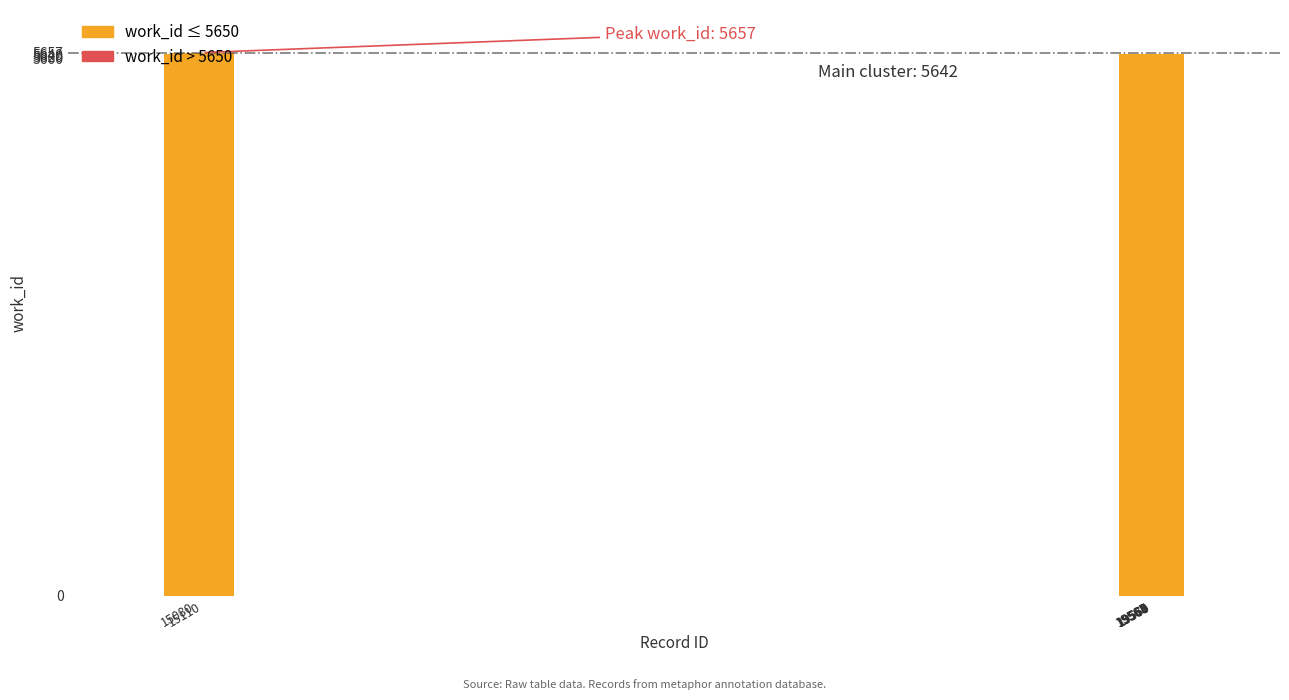

What is the difference between the maximum and minimum values in the work_id ≤ 5650 series?

8